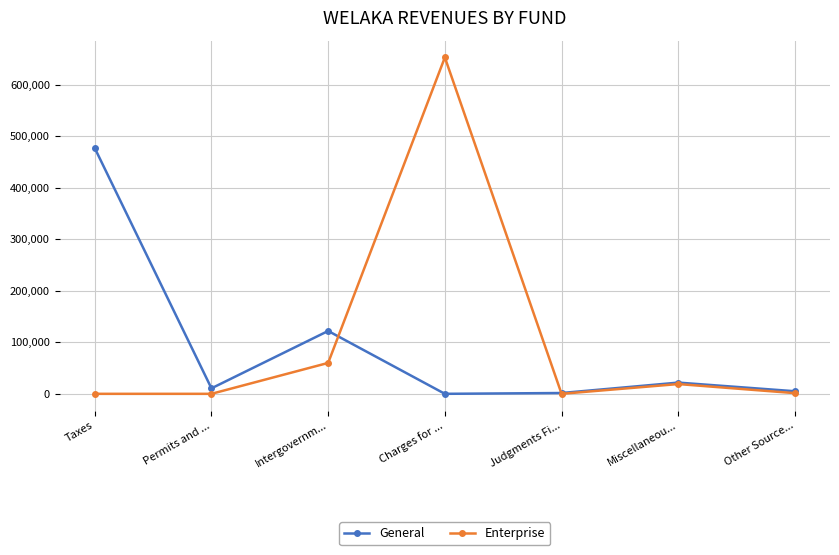

What position from the left is Other Source...?

7